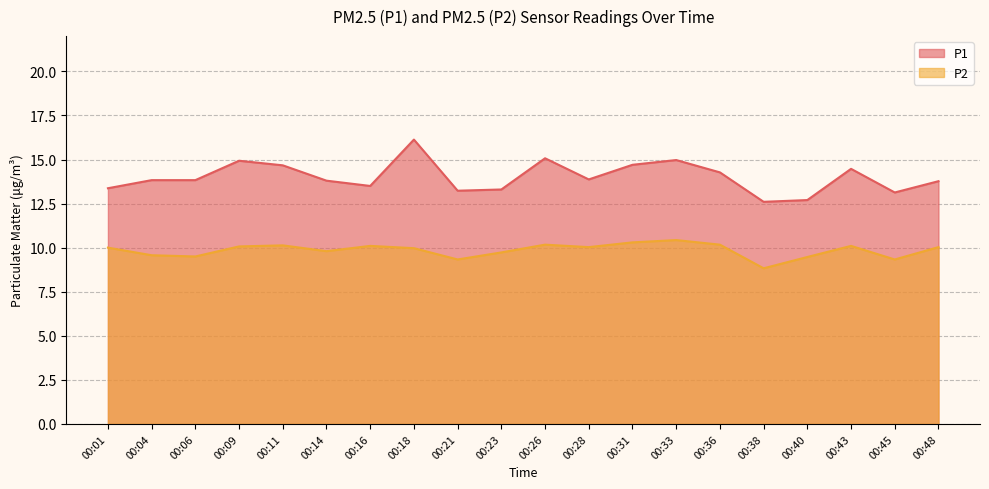

Which series changed the most between 00:01 and 00:11?

P1